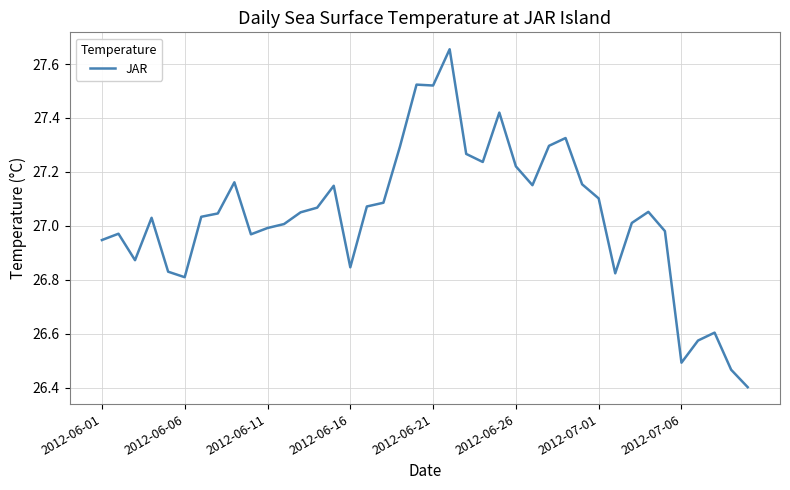

How many lines are shown in the chart?

1